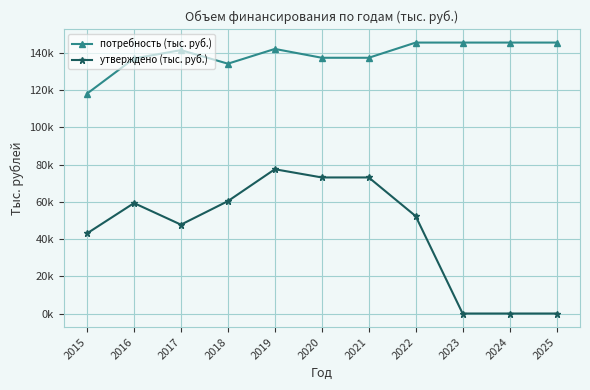

Is this an area chart (filled region under the line)?

No